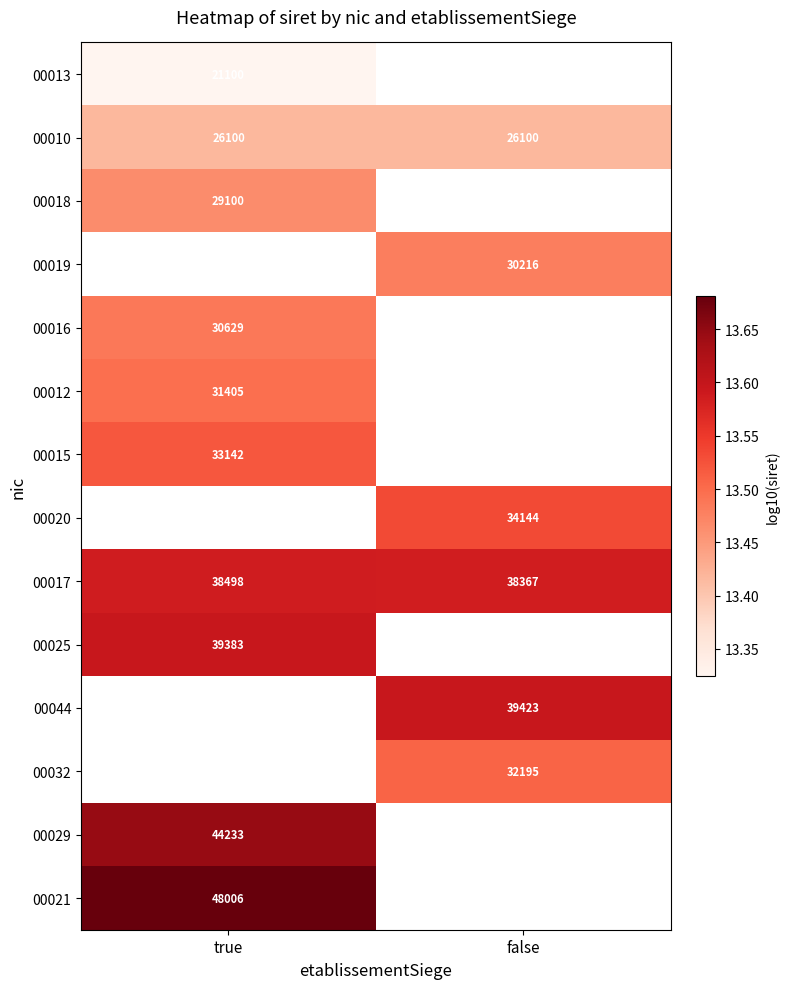

Where is 00017 nearest to the value 38432?

false